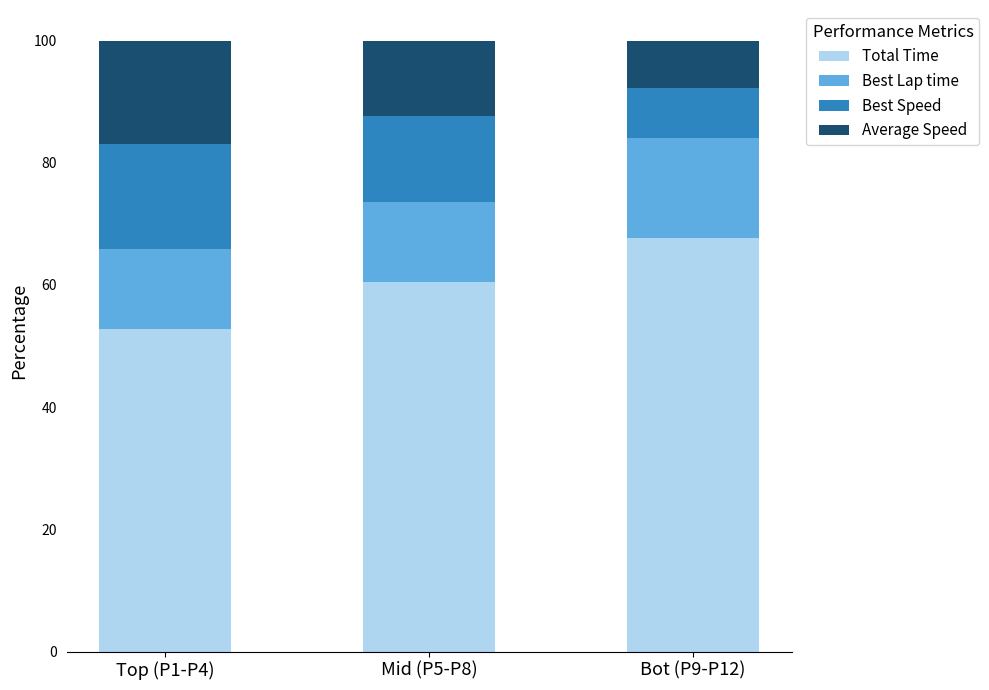

What is the total value across all series at Top (P1-P4)?

100.0